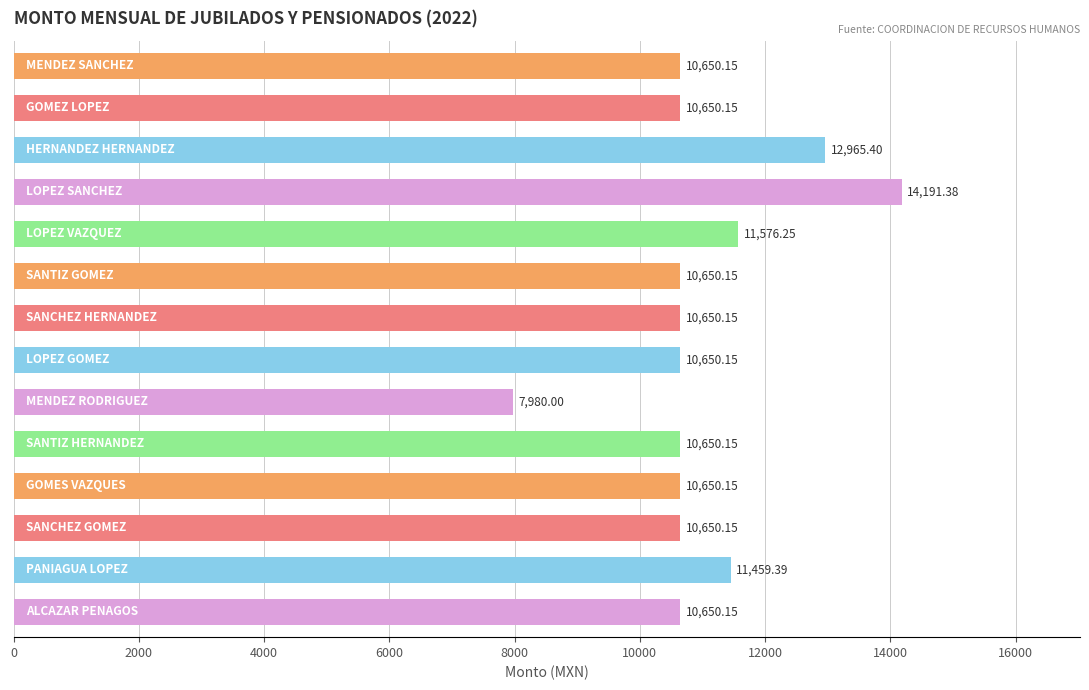

What is the difference between the maximum and minimum values?

6211.4